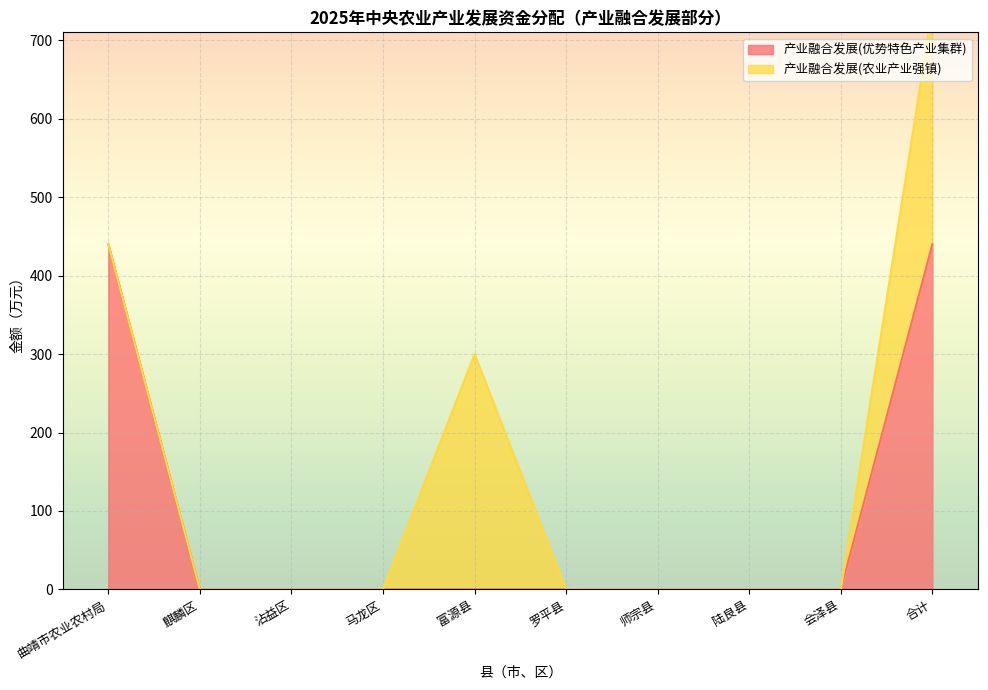

True or false: 产业融合发展(优势特色产业集群) has a value of 0 at 沾益区.

True